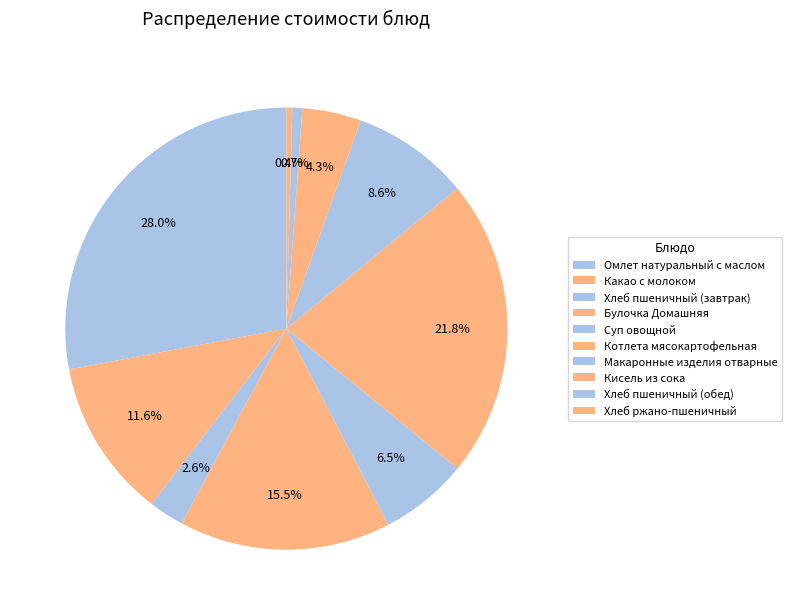

Which category has the biggest portion of the pie?

Омлет натуральный с маслом